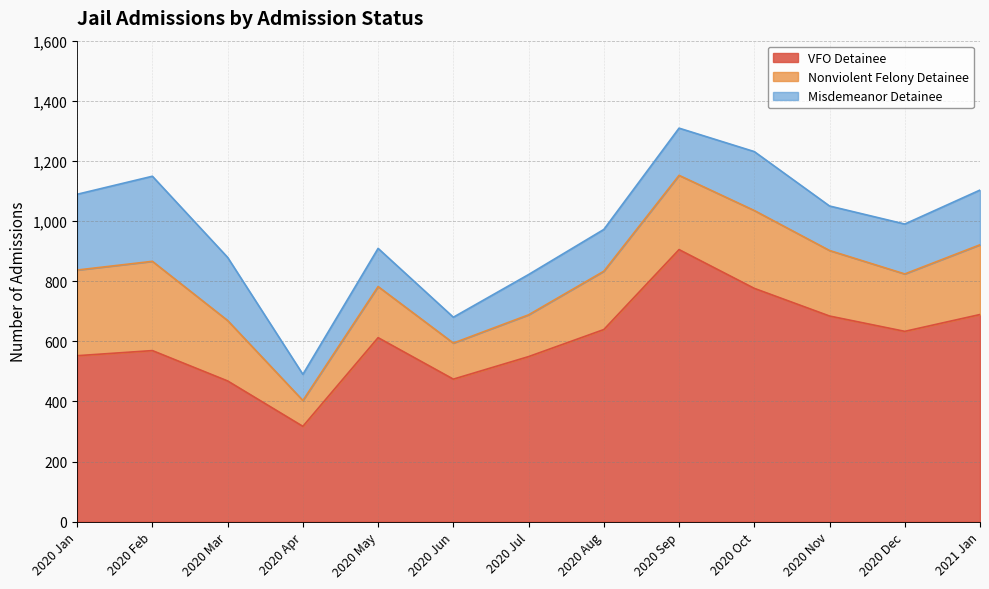

The Misdemeanor Detainee series shows 182 at 2021 Jan. True or false?

True